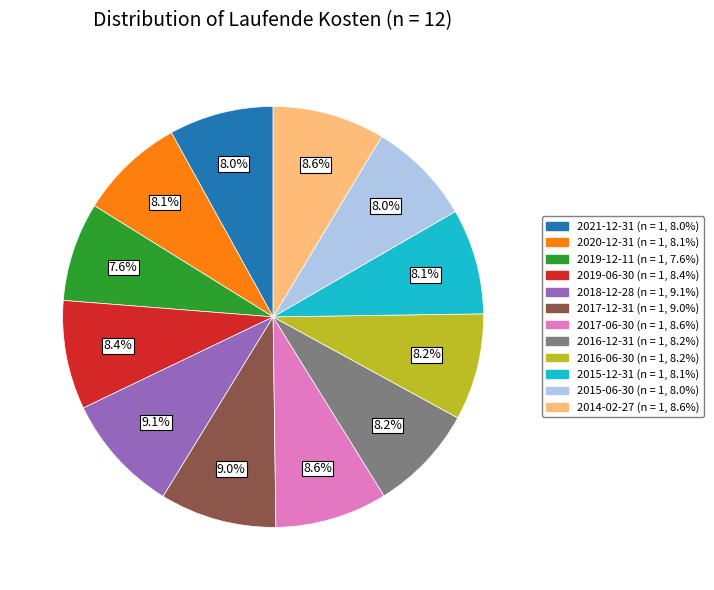

What portion of the pie excludes 2017-12-31?

91.0%